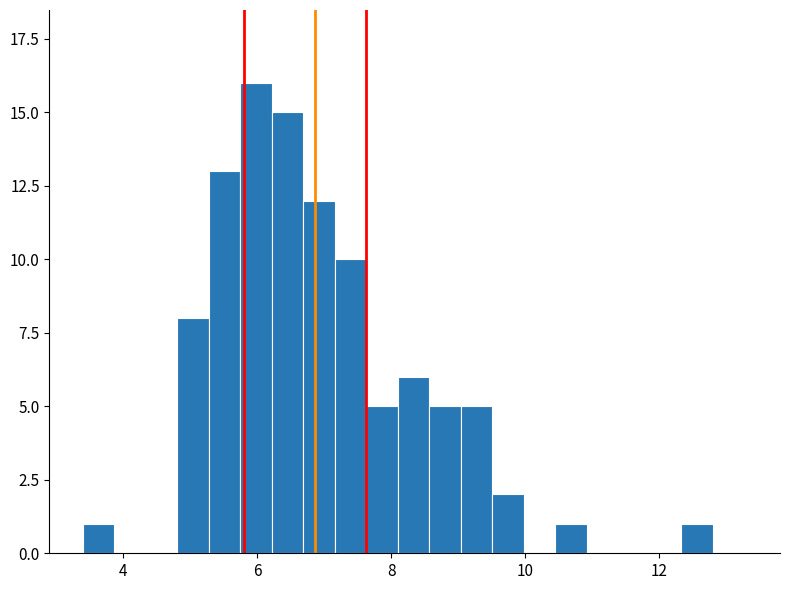

Read against the x-axis, roughly where is the centre of the tallest bar?

6.0